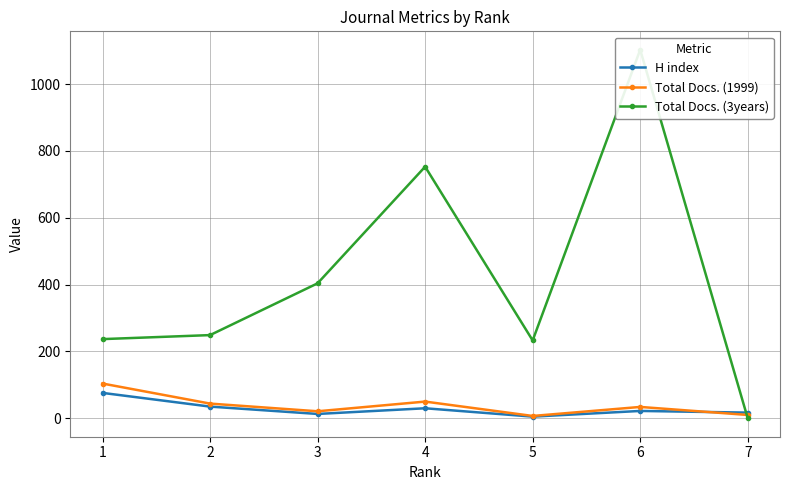

Is this an area chart (filled region under the line)?

No